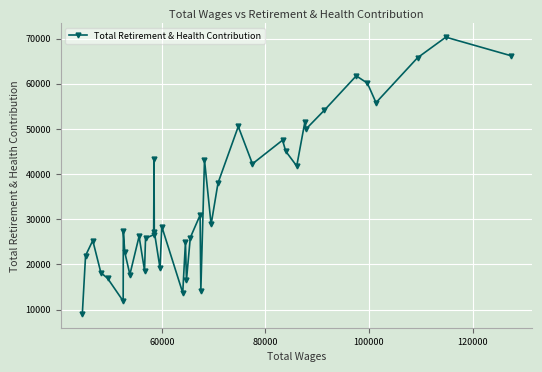

What is the difference between the maximum and minimum values?

61260